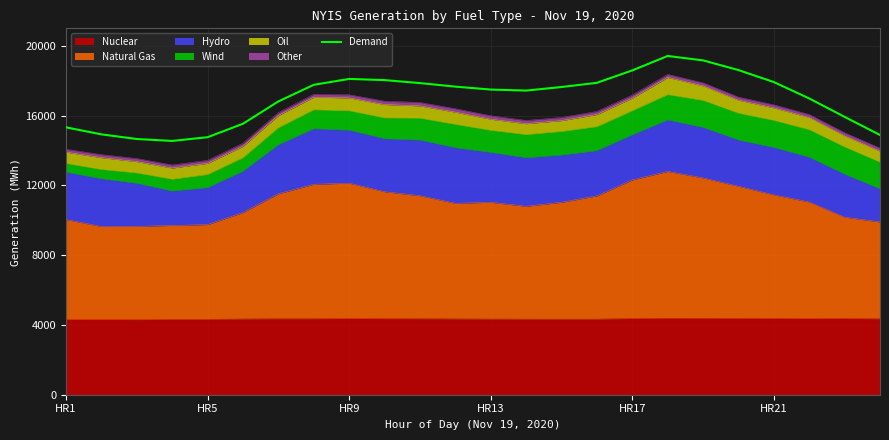

How many lines are shown in the chart?

1